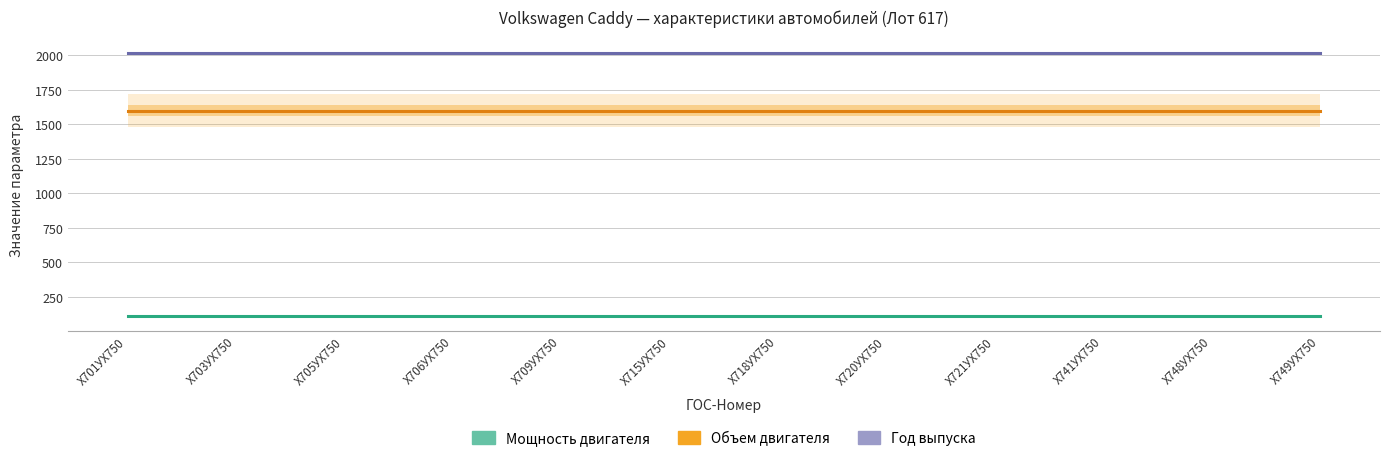

Rank the series by their average value, from lowest to highest.

Мощность двигателя, Объем двигателя, Год выпуска